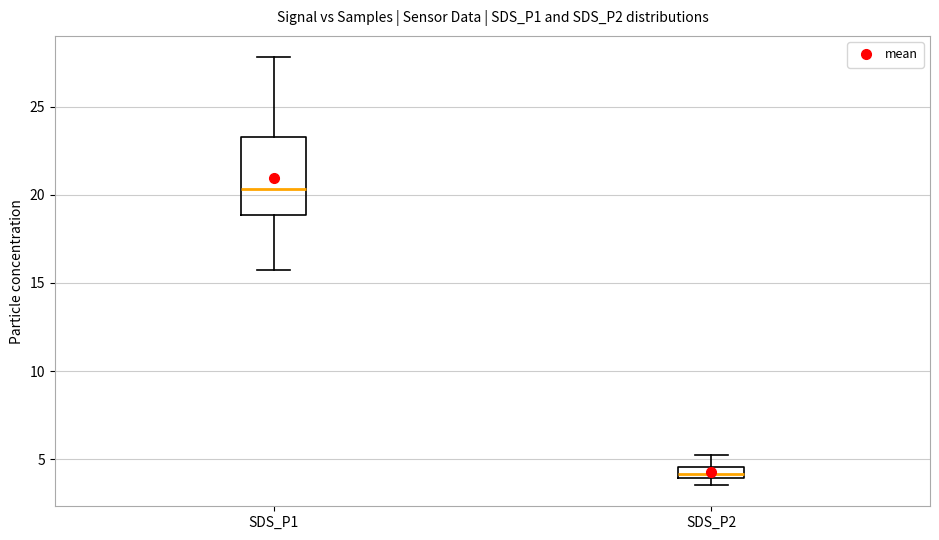

Comparing the boxes themselves (not the whiskers), which one is the tallest?

SDS_P1